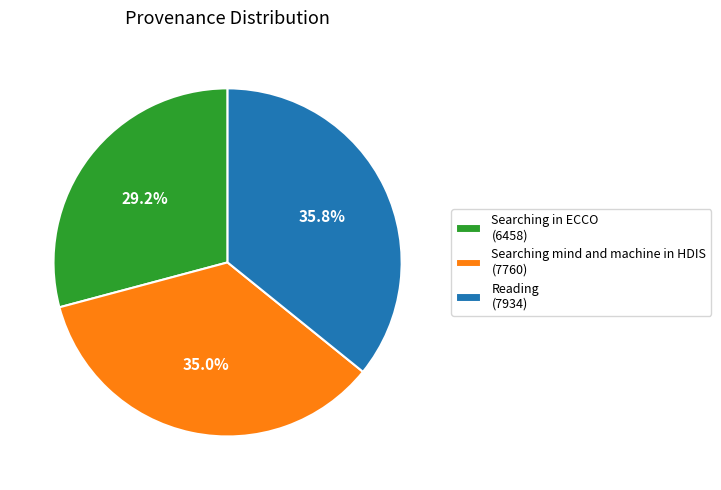

To the nearest percent, what percentage of the pie is Searching in ECCO?

29%